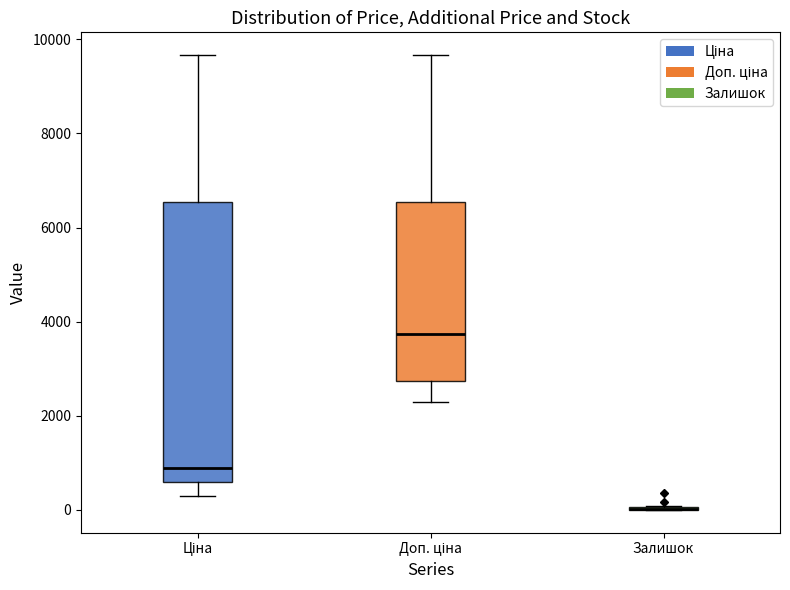

Where is the upper edge of the box for Ціна on the y-axis? The values are not printed on the chart, so give them approximately, as read against the axis.

6600